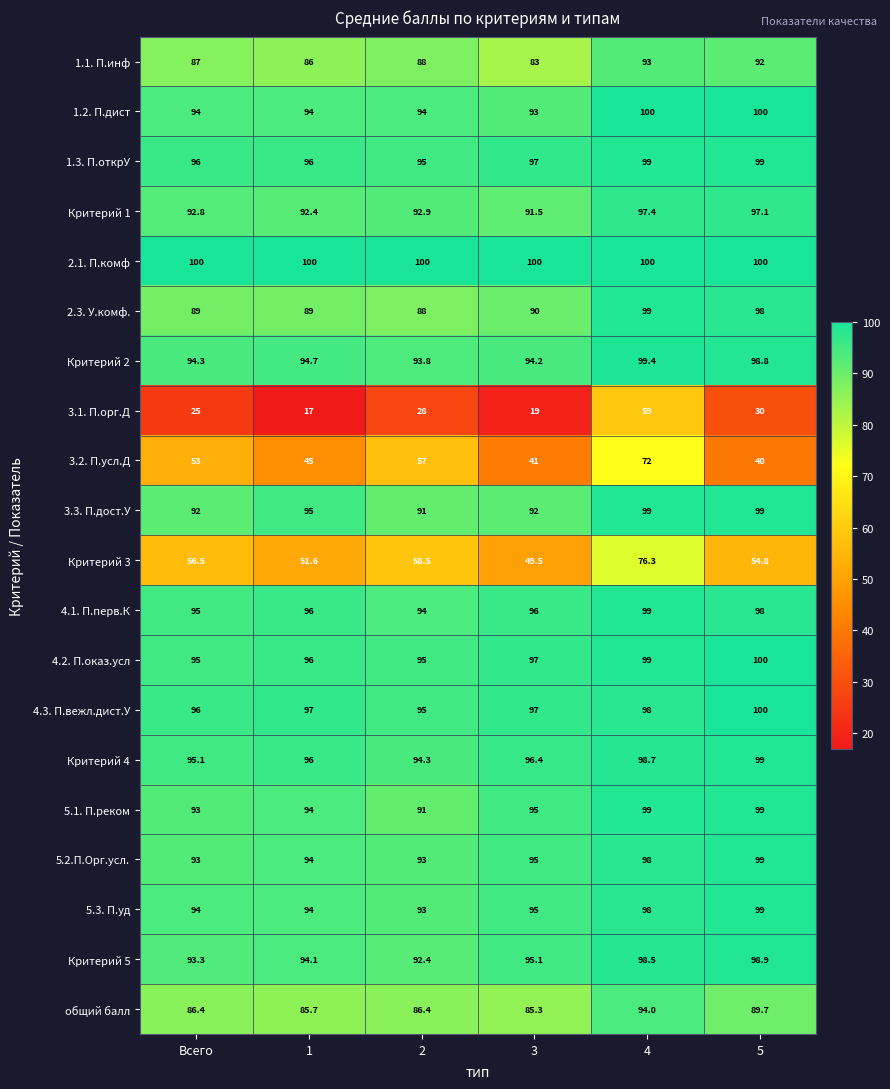

Which series has the widest spread of values?

3.1. П.орг.Д